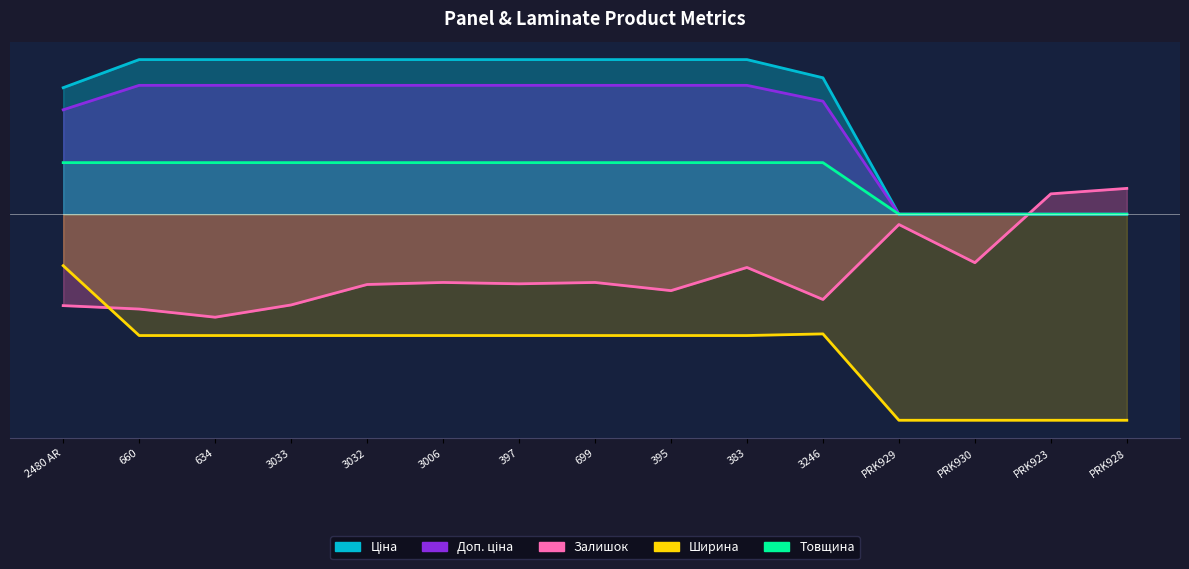

How many interior local peaks does the Ширина series have?

1